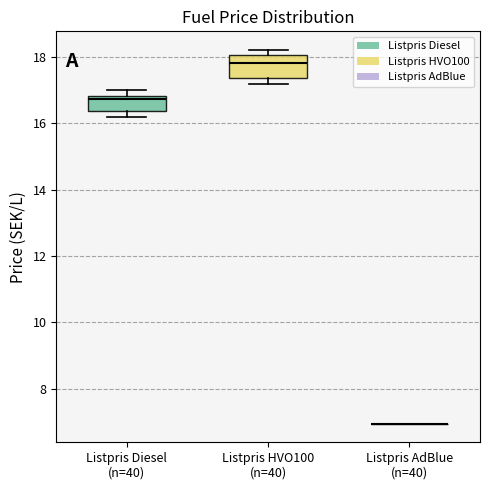

Comparing the boxes themselves (not the whiskers), which one is the tallest?

Listpris HVO100 (n=40)